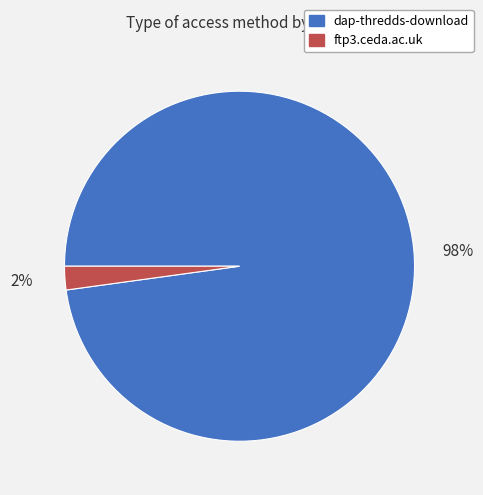

Combined, do ftp3.ceda.ac.uk and dap-thredds-download account for over 50%?

Yes